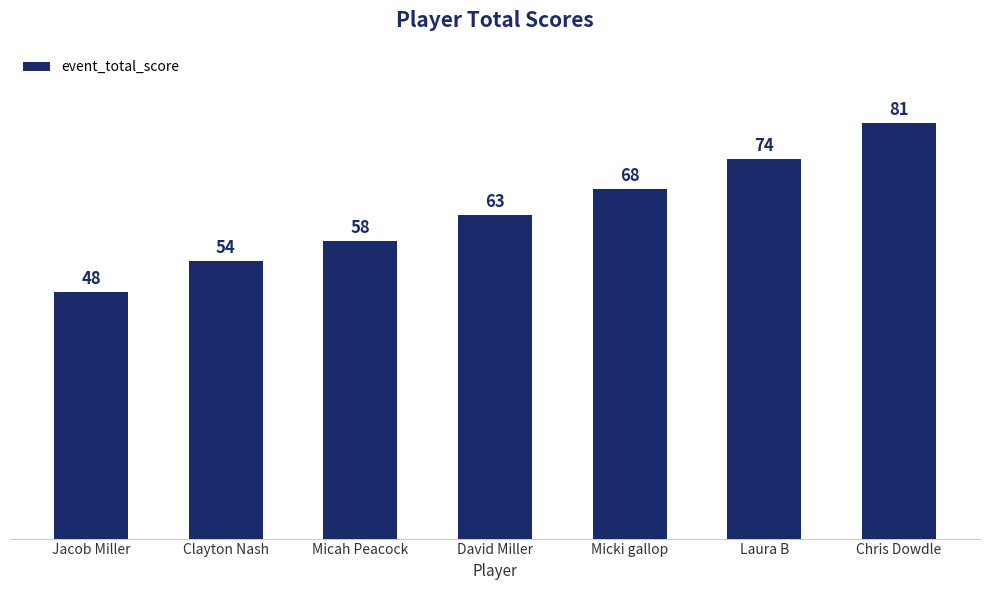

Where is the data nearest to the value 64?

David Miller